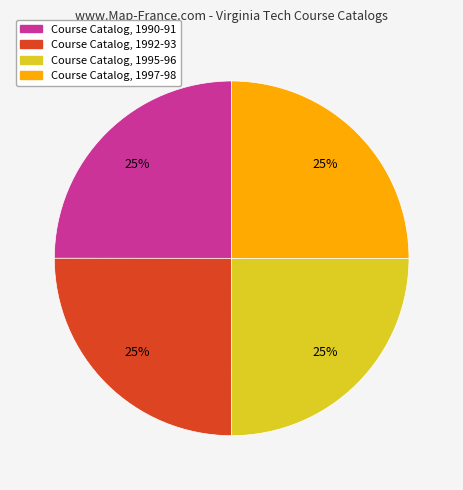

To the nearest percent, what is the combined percentage of Course Catalog, 1997-98 and Course Catalog, 1992-93?

50%